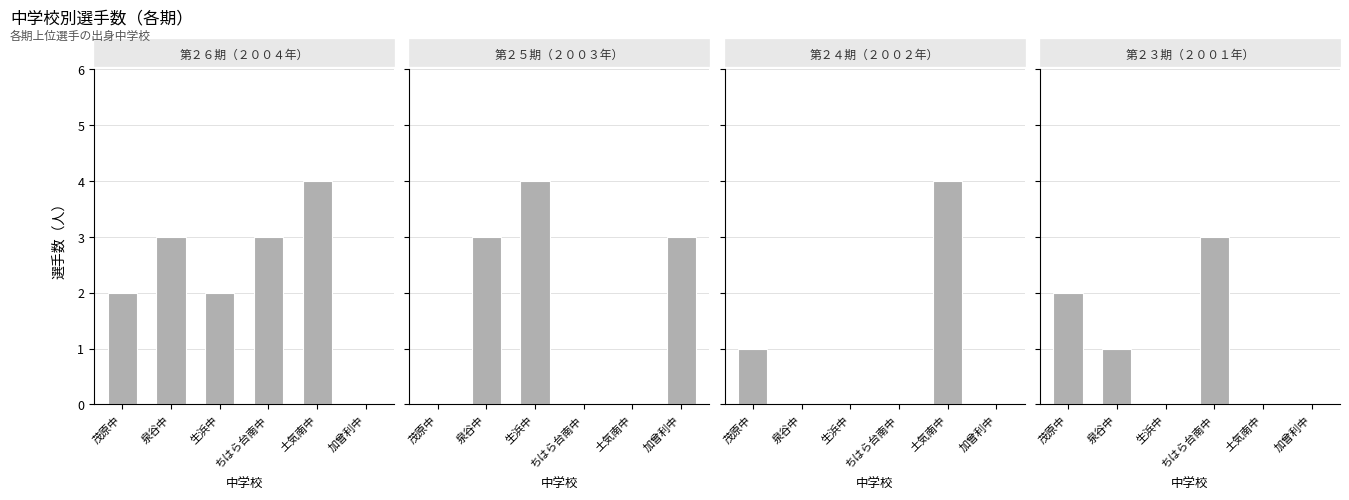

Is it true that 第２４期（２００２年） equals 1 at 茂原中?

True